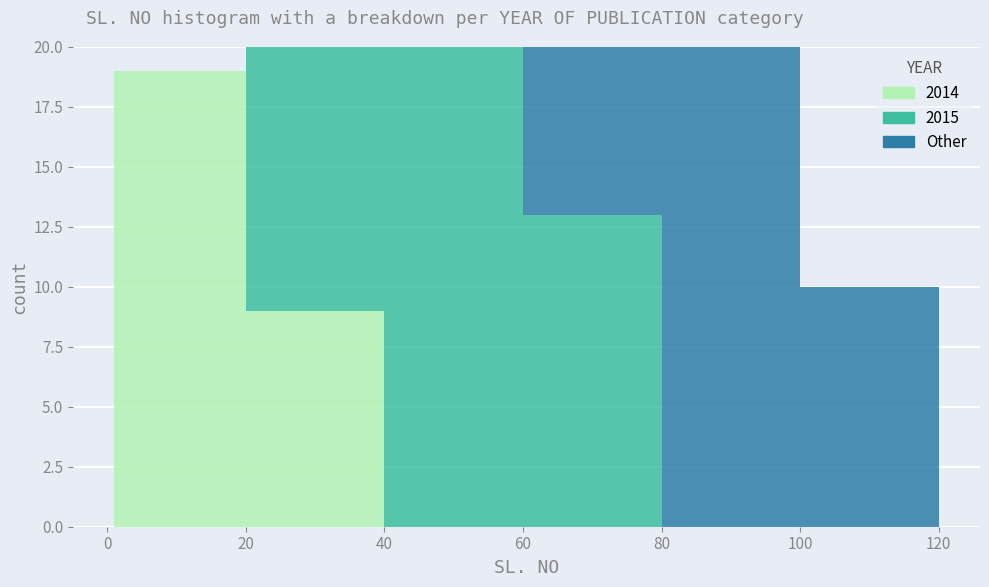

Reading left to right, list every stacked bar in this chart as the range it spans on the x-axis followed by its total height. Neither the bar edges nor the heights are printed on the chart, so give them approximately, as read against the axes.

1 to 20: 19
20 to 40: 20
40 to 60: 20
60 to 80: 20
80 to 100: 20
100 to 120: 10